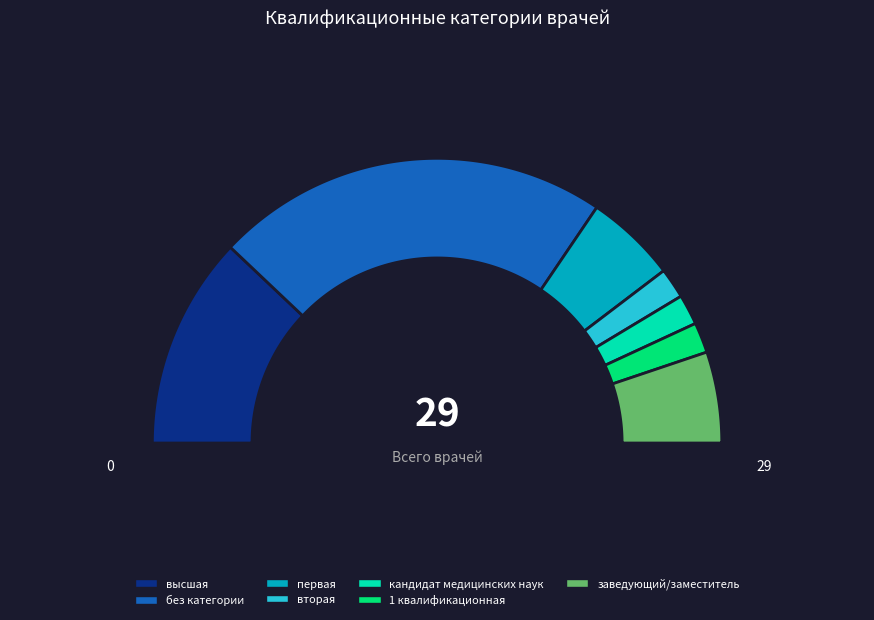

What is the ratio of the value at заведующий/заместитель to the value at без категории?

0.2